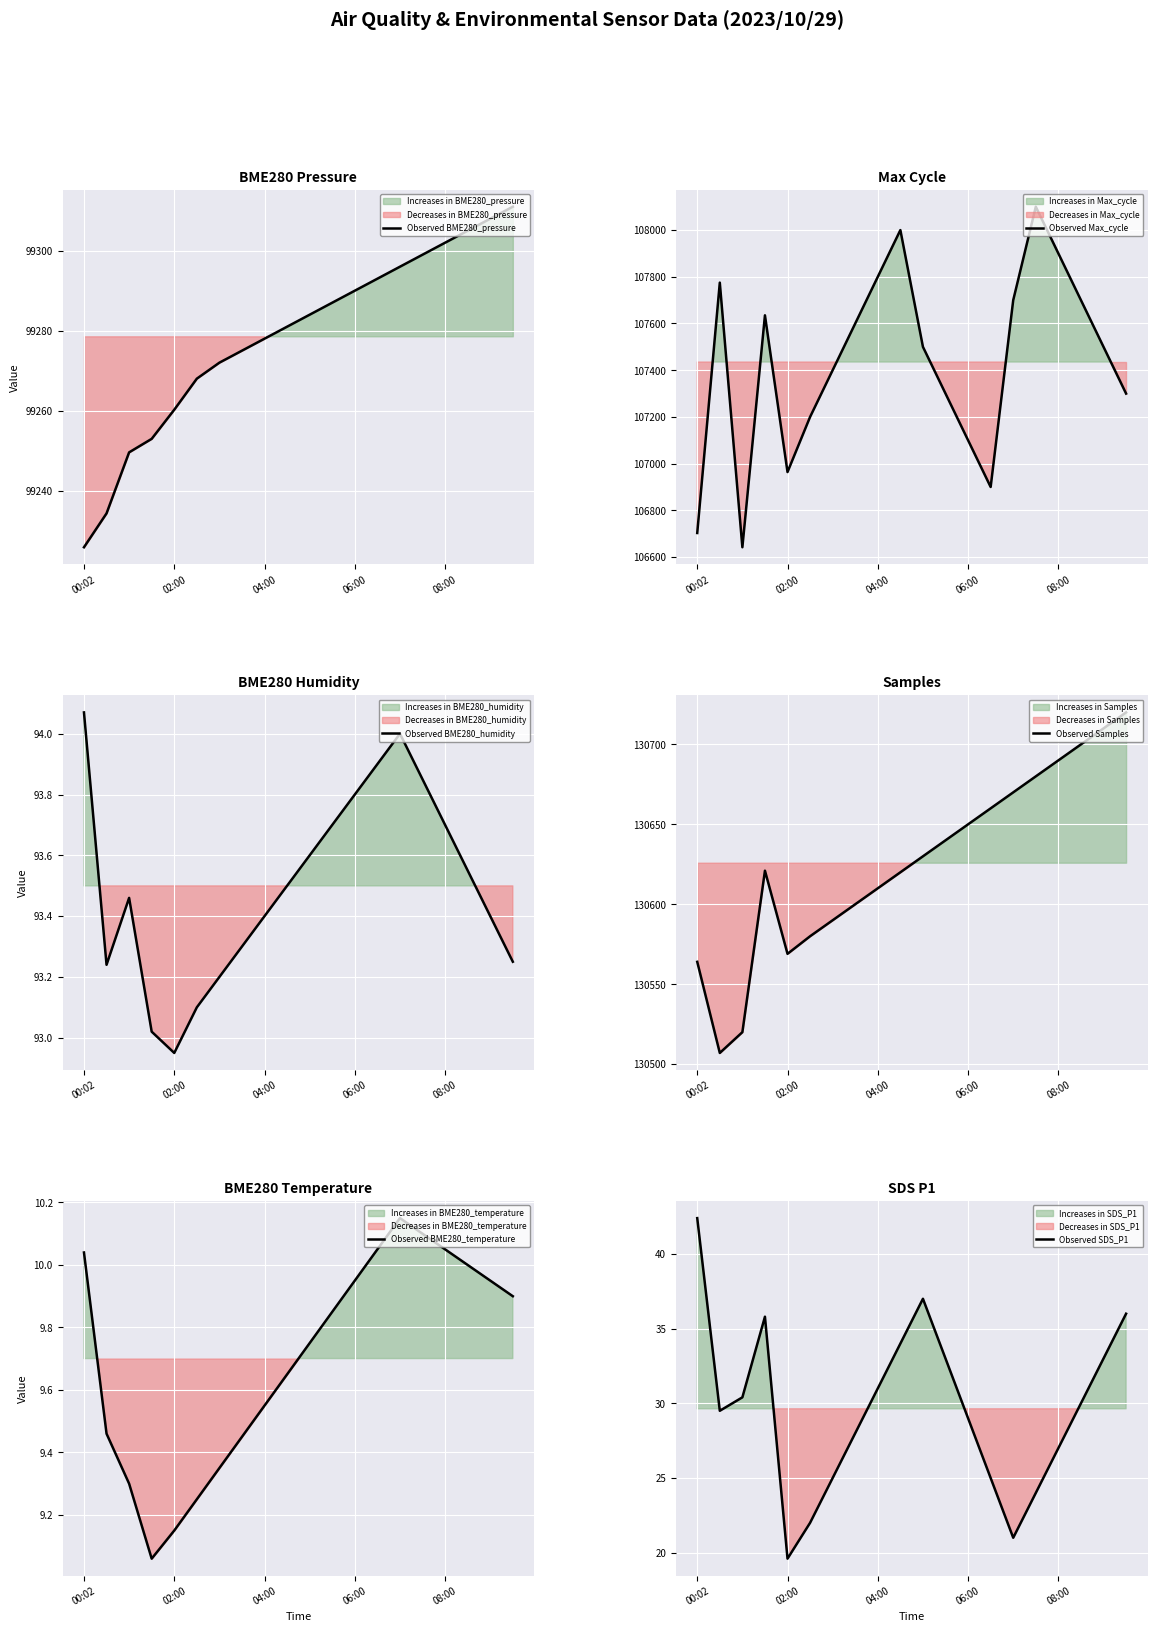

What is the lowest value of the Observed BME280_pressure series?

99225.8